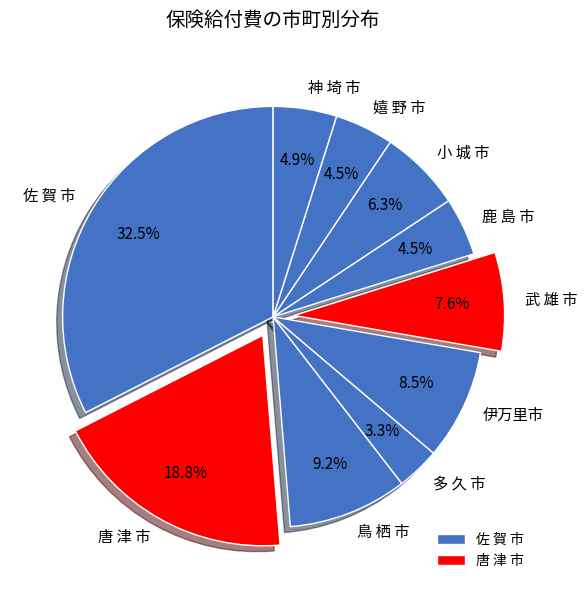

Combined, what portion of the pie is 鹿 島 市 and 多 久 市?

7.8%